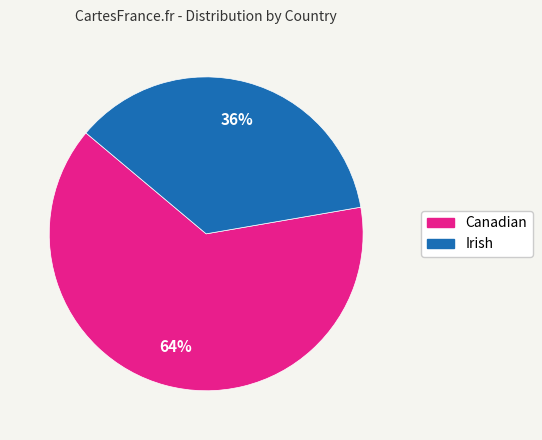

To the nearest percent, what is the combined percentage of Irish and Canadian?

100%